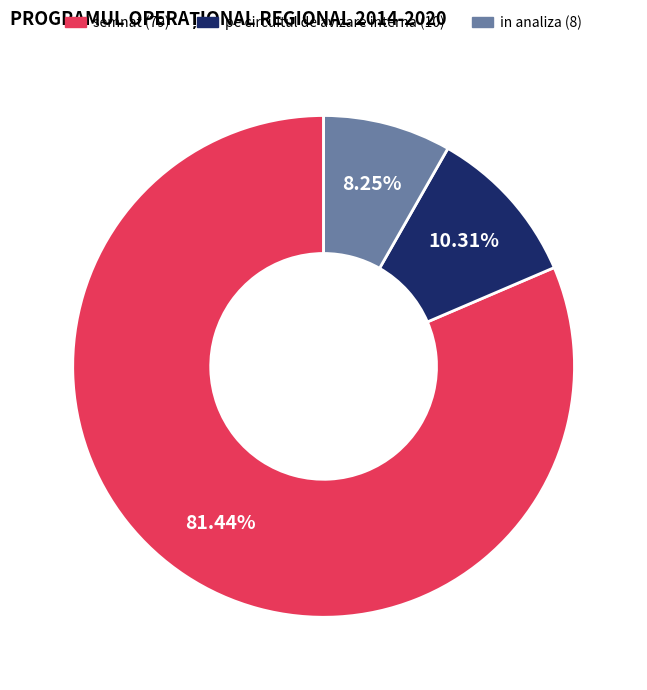

To the nearest percent, what portion does pe circuitul de avizare interna represent?

10%